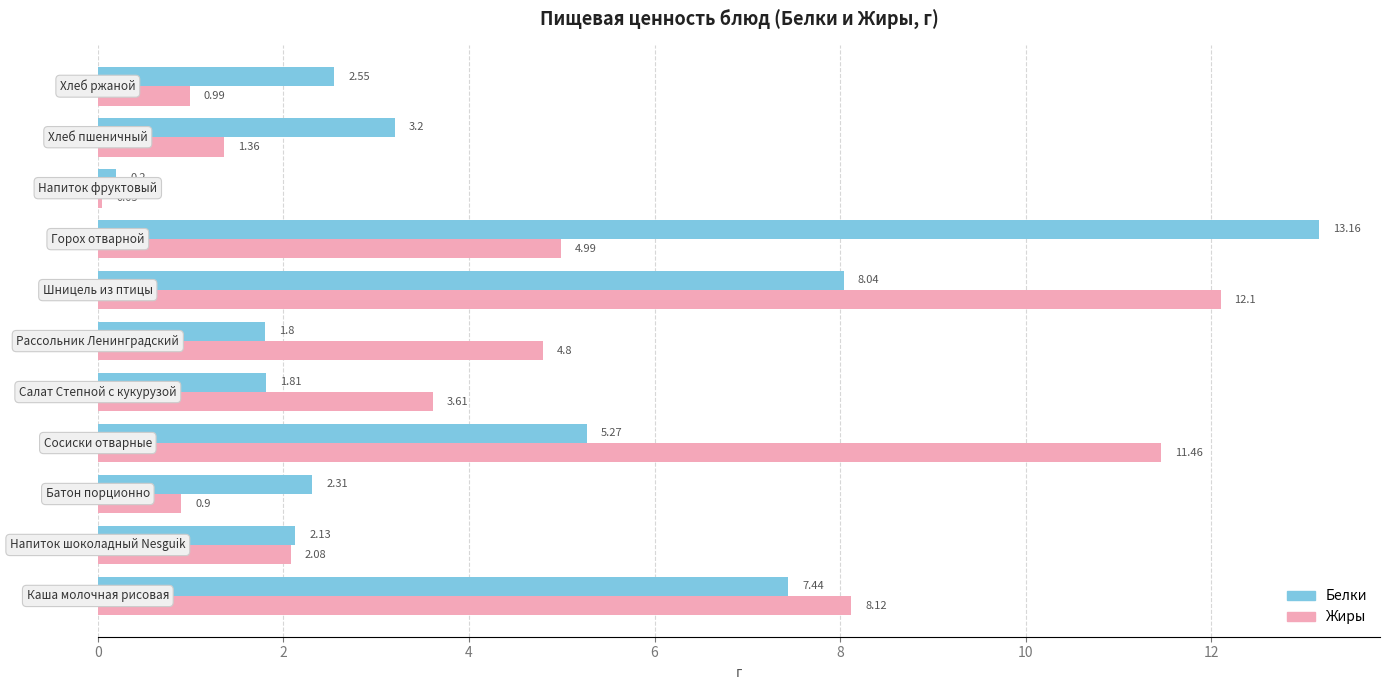

What is the sum of all Жиры values?

50.5